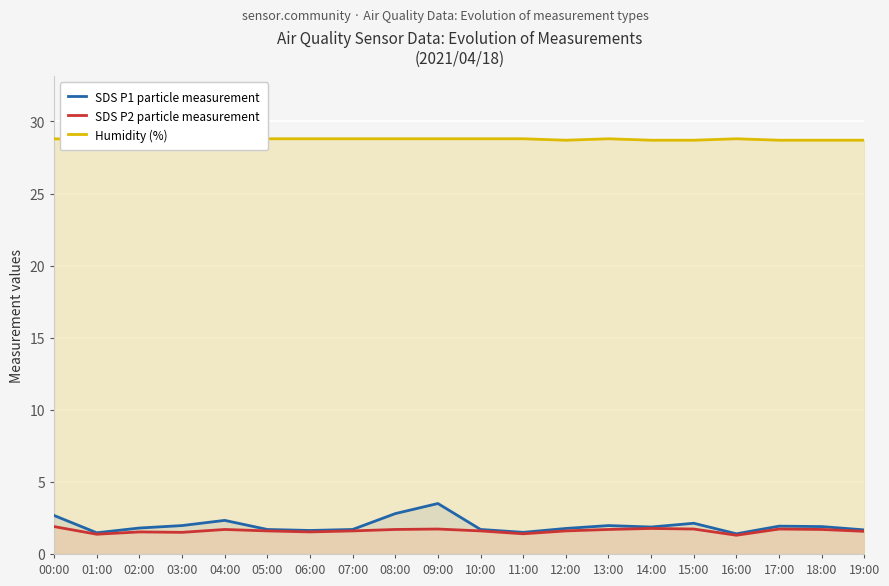

Which series has the largest range (max minus min)?

SDS P1 particle measurement